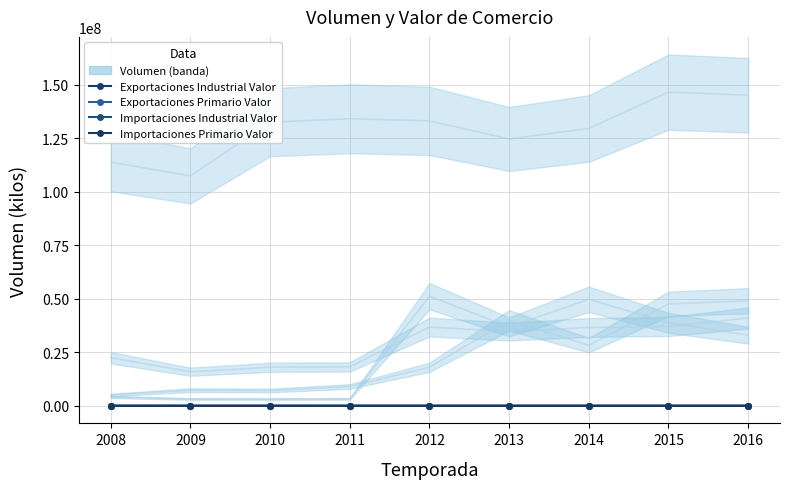

Rank the series at 2014 from highest to lowest value.

Exportaciones Industrial Valor, Importaciones Industrial Valor, Exportaciones Primario Valor, Importaciones Primario Valor